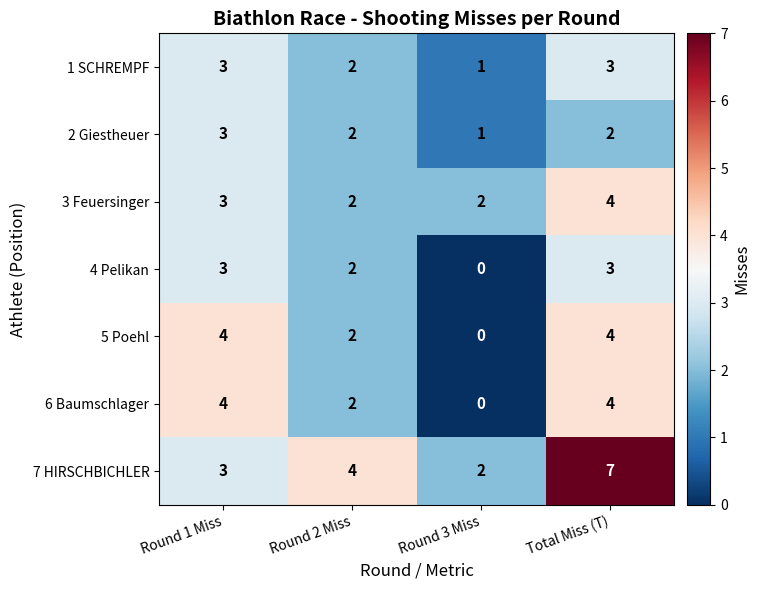

What is the greatest value displayed?

7